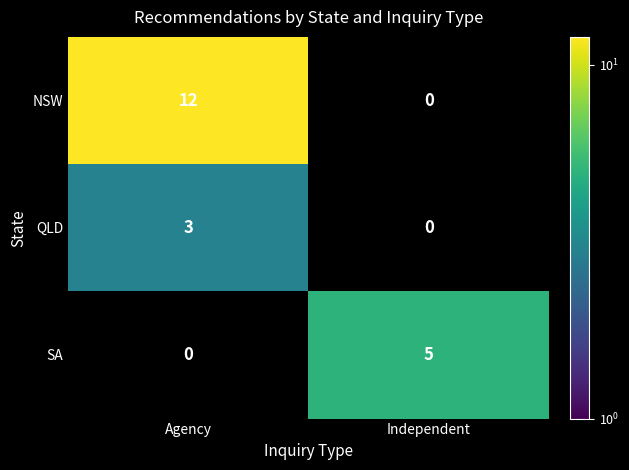

The value of QLD at Agency is 3. True or false?

True